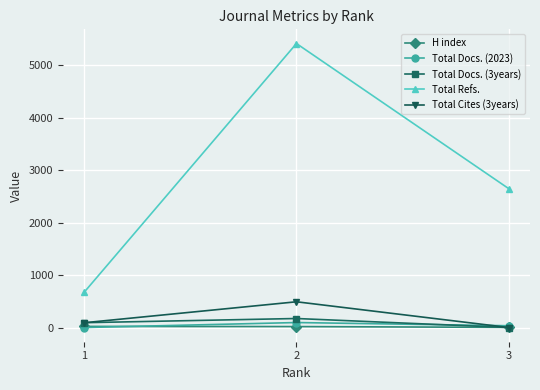

What is the difference between the maximum and minimum values in the Total Cites (3years) series?

491